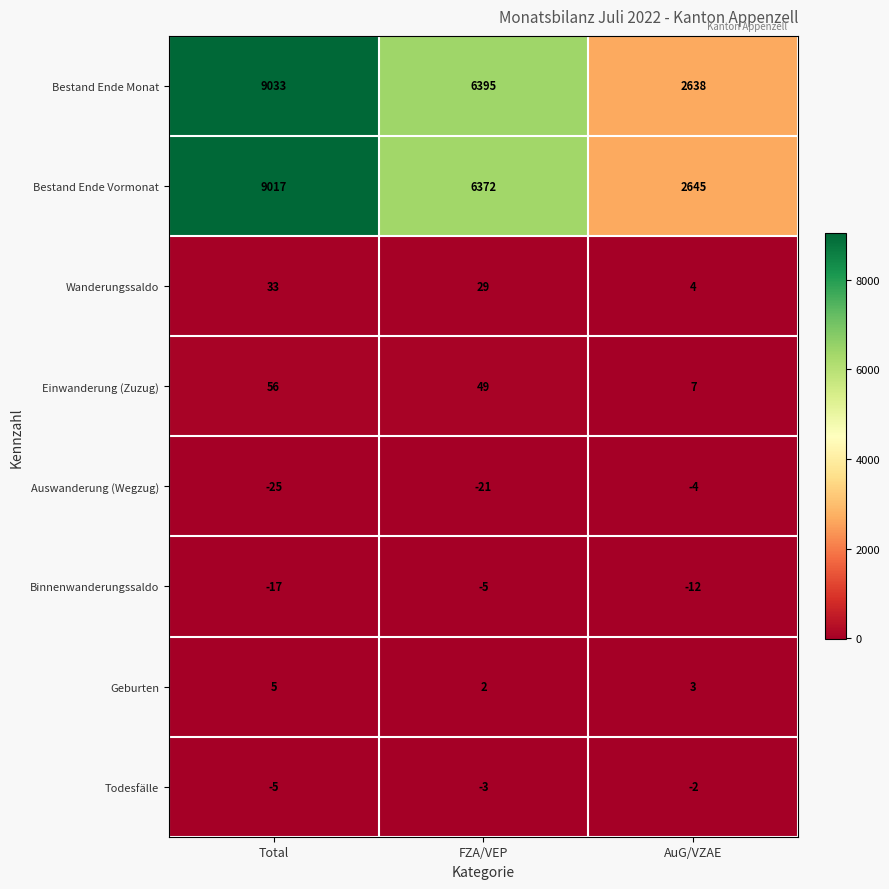

What is the average value of the Wanderungssaldo series?

22